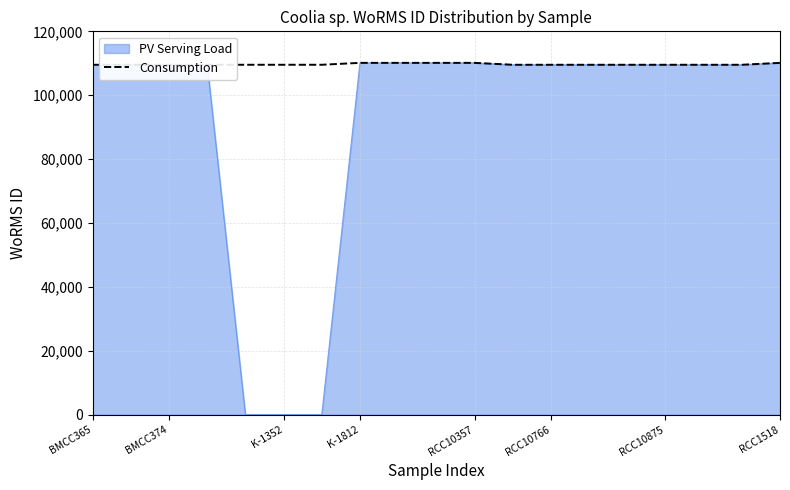

What is the approximate value at BMCC365?

109534